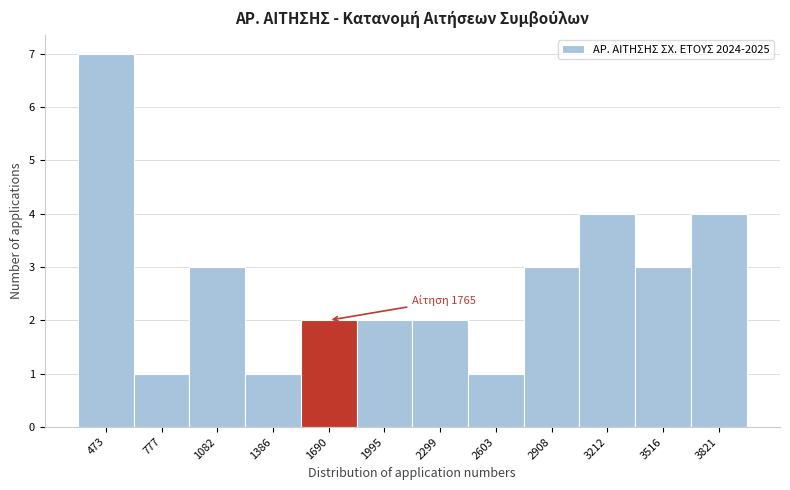

Reading left to right, what are all the values shown in this chart?

7	1	3	1	2	2	2	1	3	4	3	4